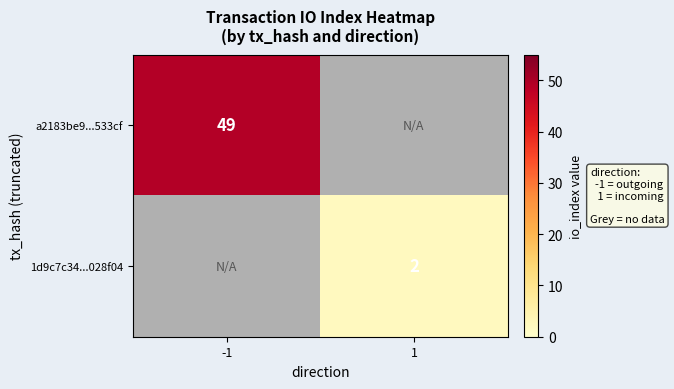

The a2183be9...533cf series shows 77 at -1. True or false?

False